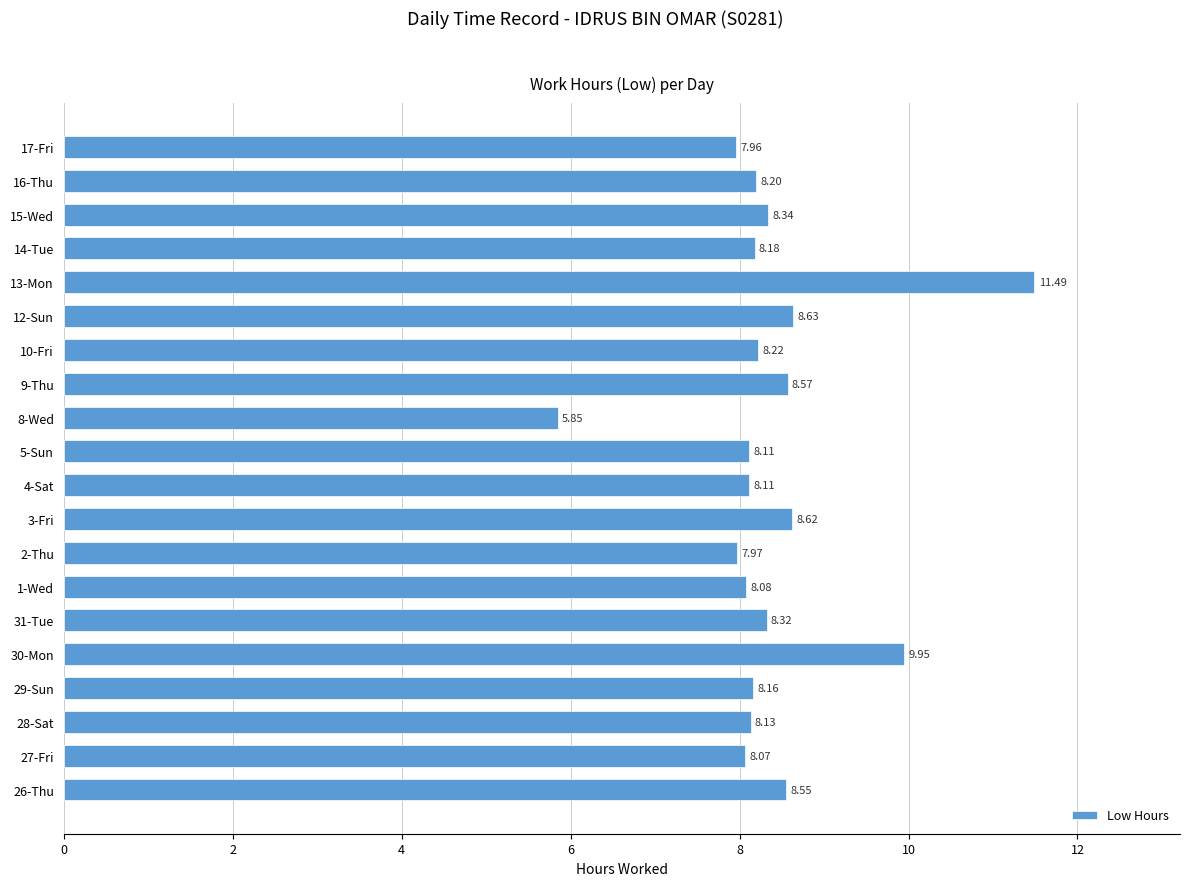

Between 3-Fri and 2-Thu, which is larger?

3-Fri